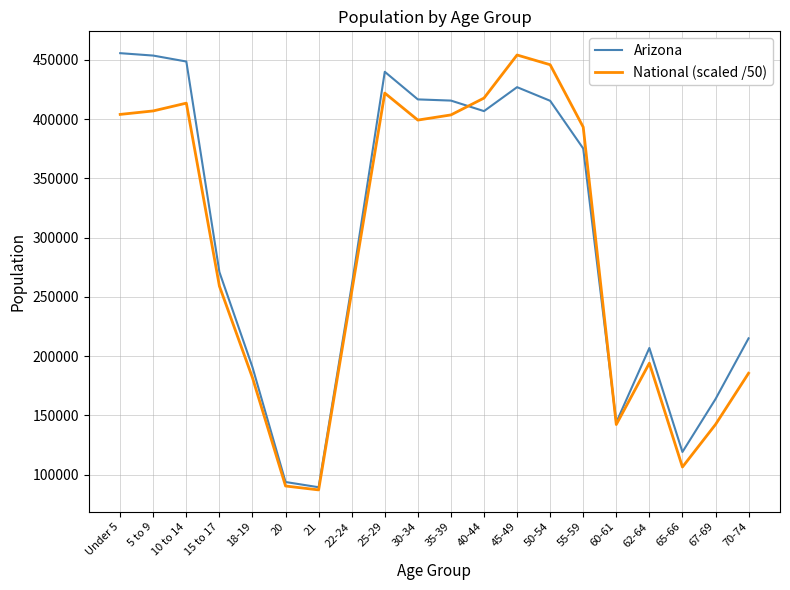

The National (scaled /50) series shows 87085.9 at 21. True or false?

True